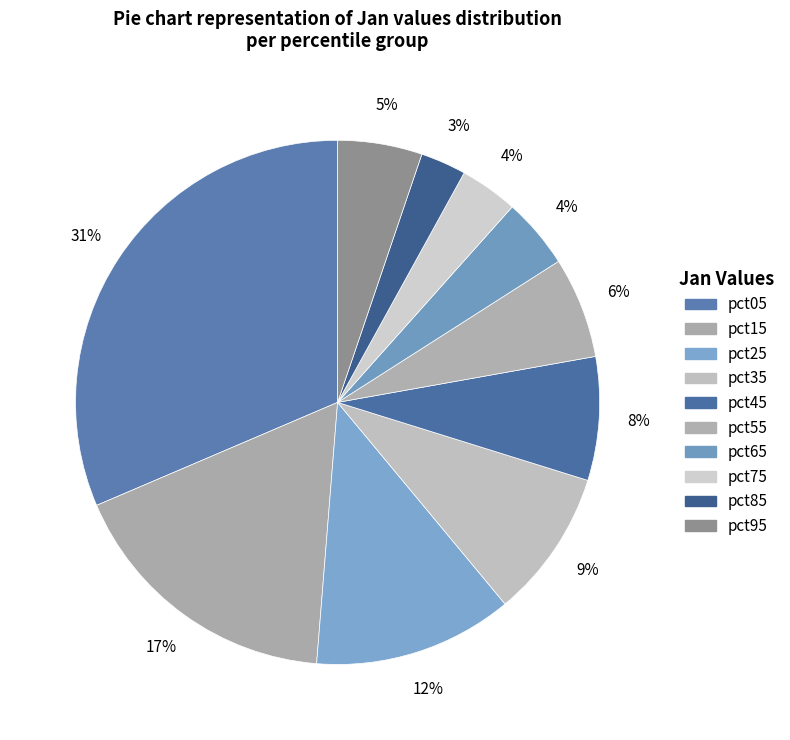

What percentage is the pct75 slice, to the nearest percent?

4%